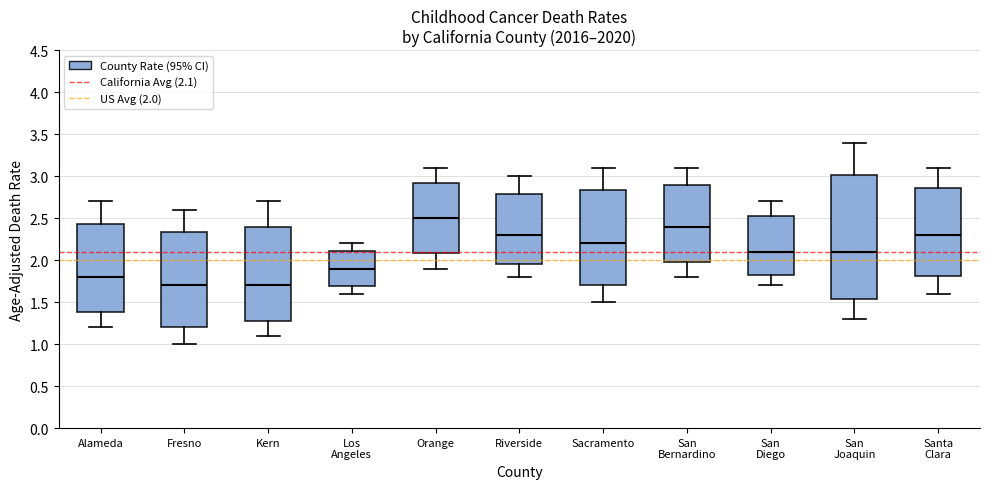

Where does the lower whisker of the box for Kern end on the y-axis? The values are not printed on the chart, so give them approximately, as read against the axis.

1.10